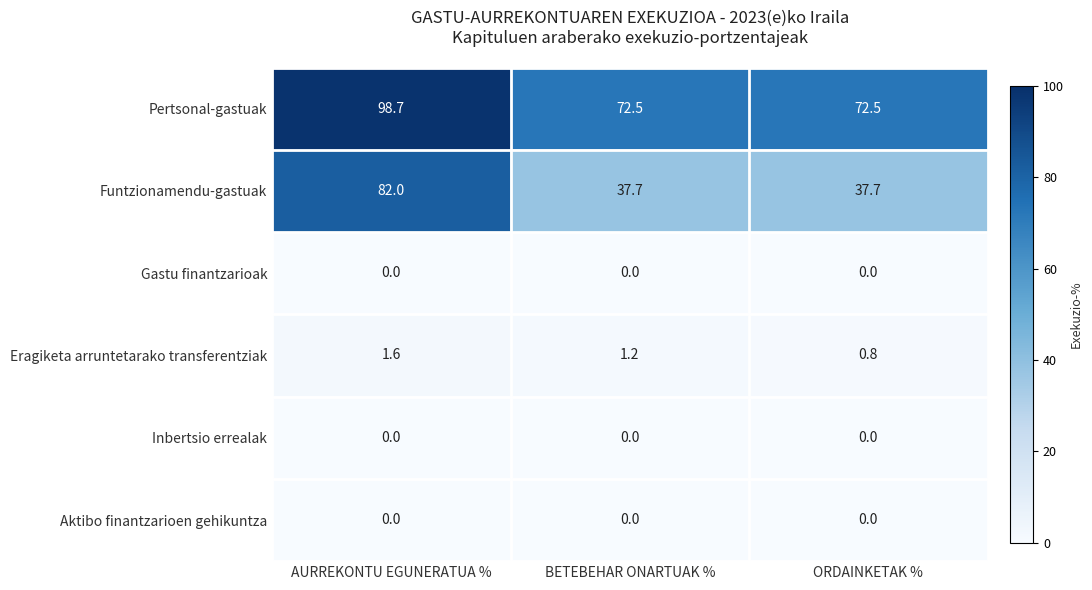

Which series has the largest range (max minus min)?

Funtzionamendu-gastuak